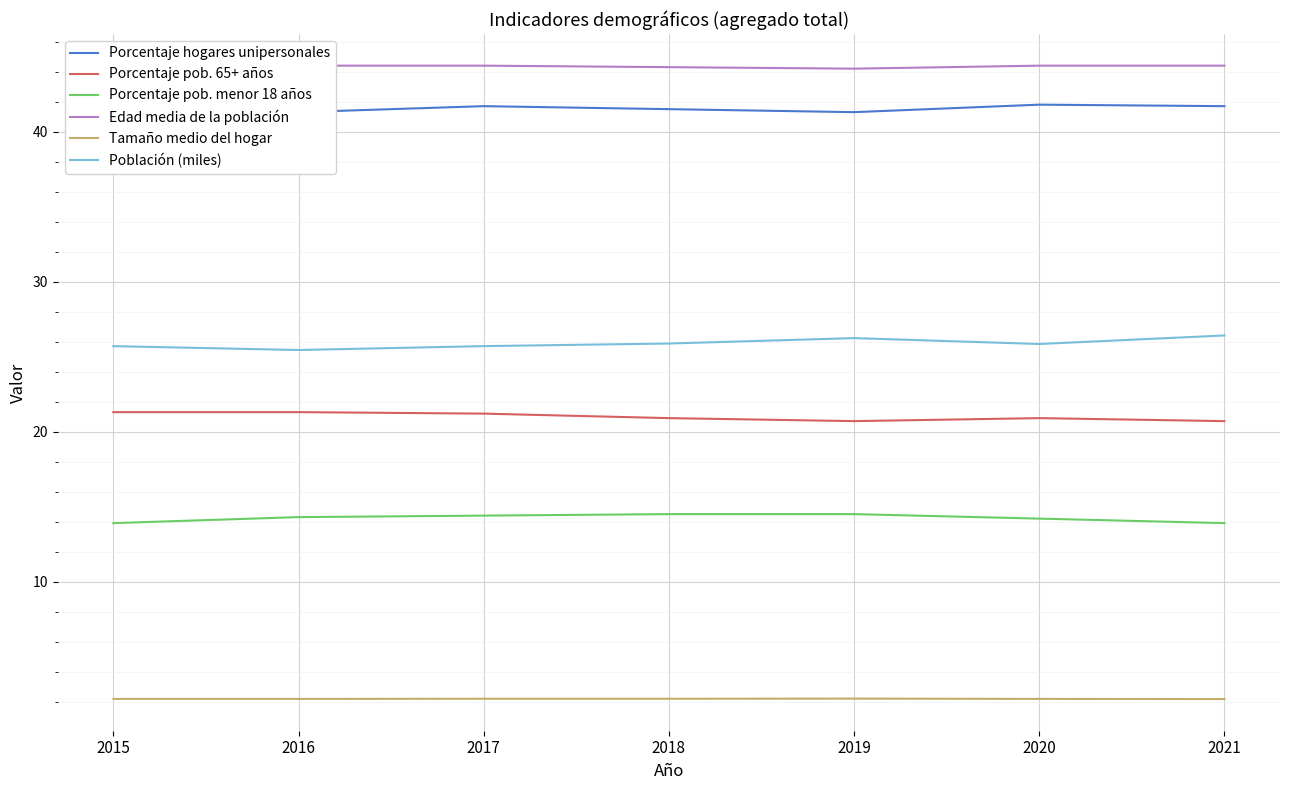

The Tamaño medio del hogar series shows 0.7 at 2019. True or false?

False